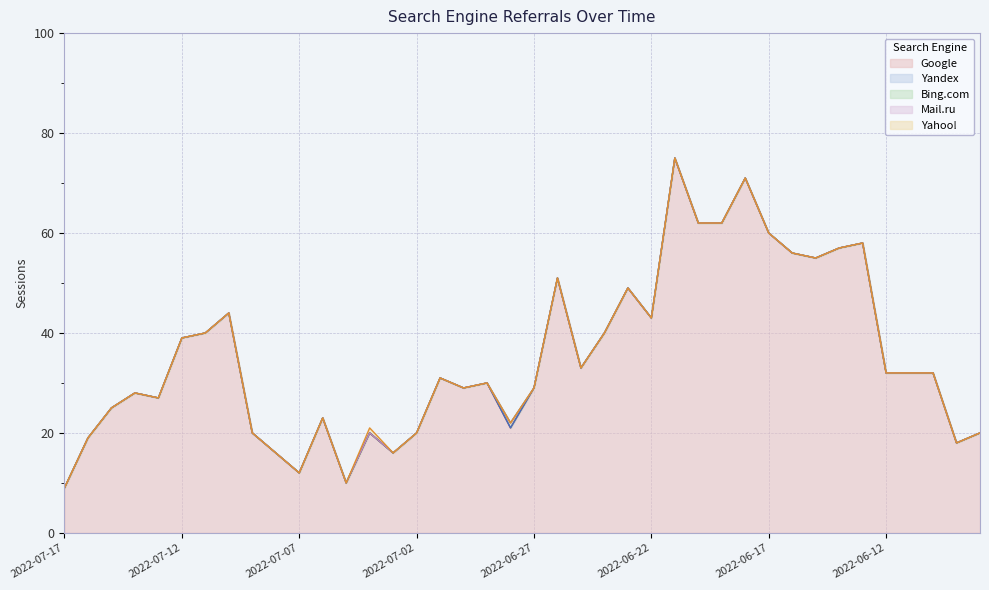

What is the value of the Google point at the 37th from the left?

32